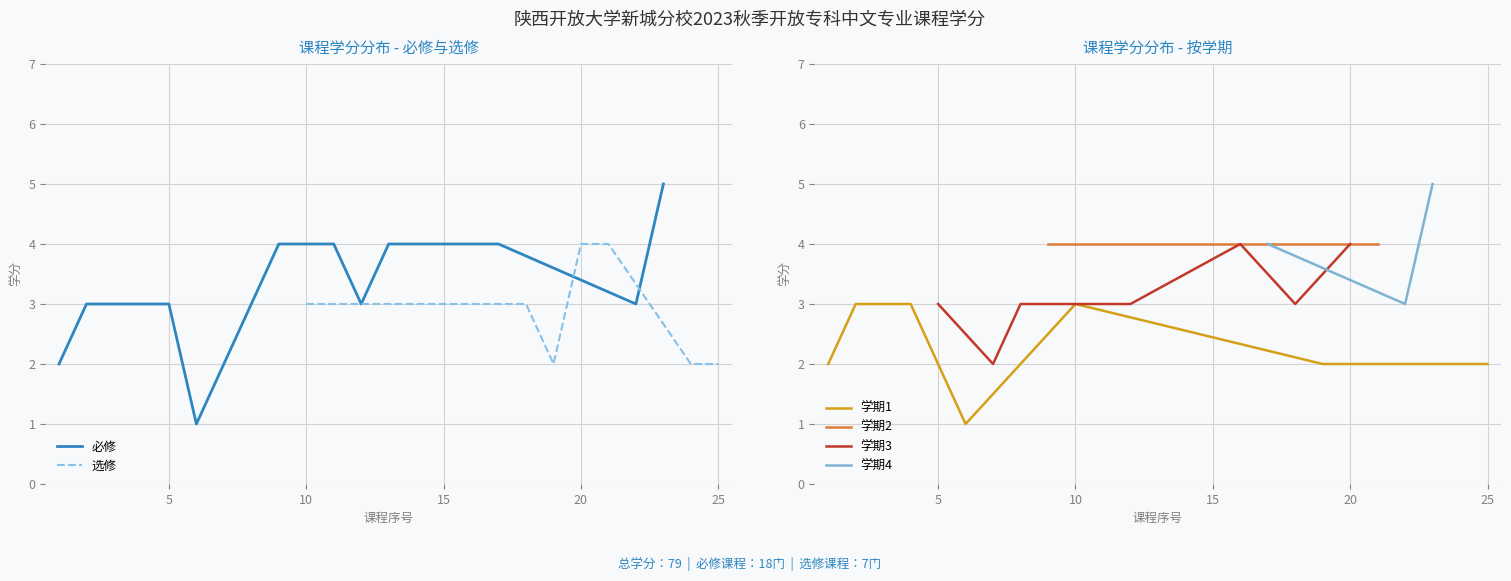

What is the maximum value for 必修?

5